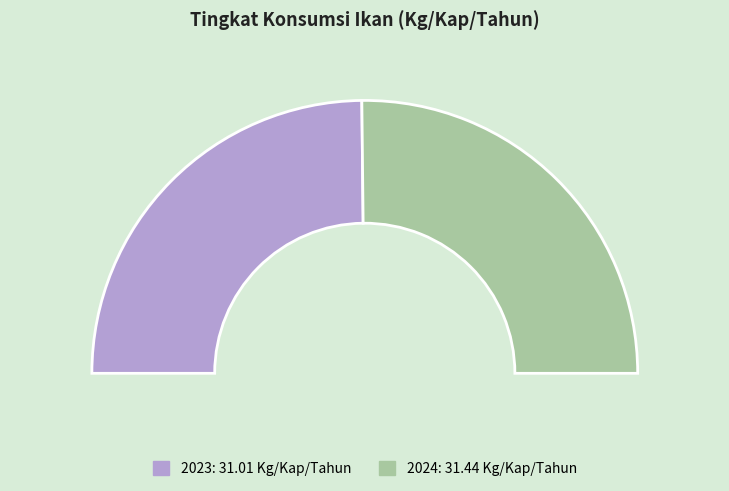

To the nearest percent, what portion does 2024 represent?

50%